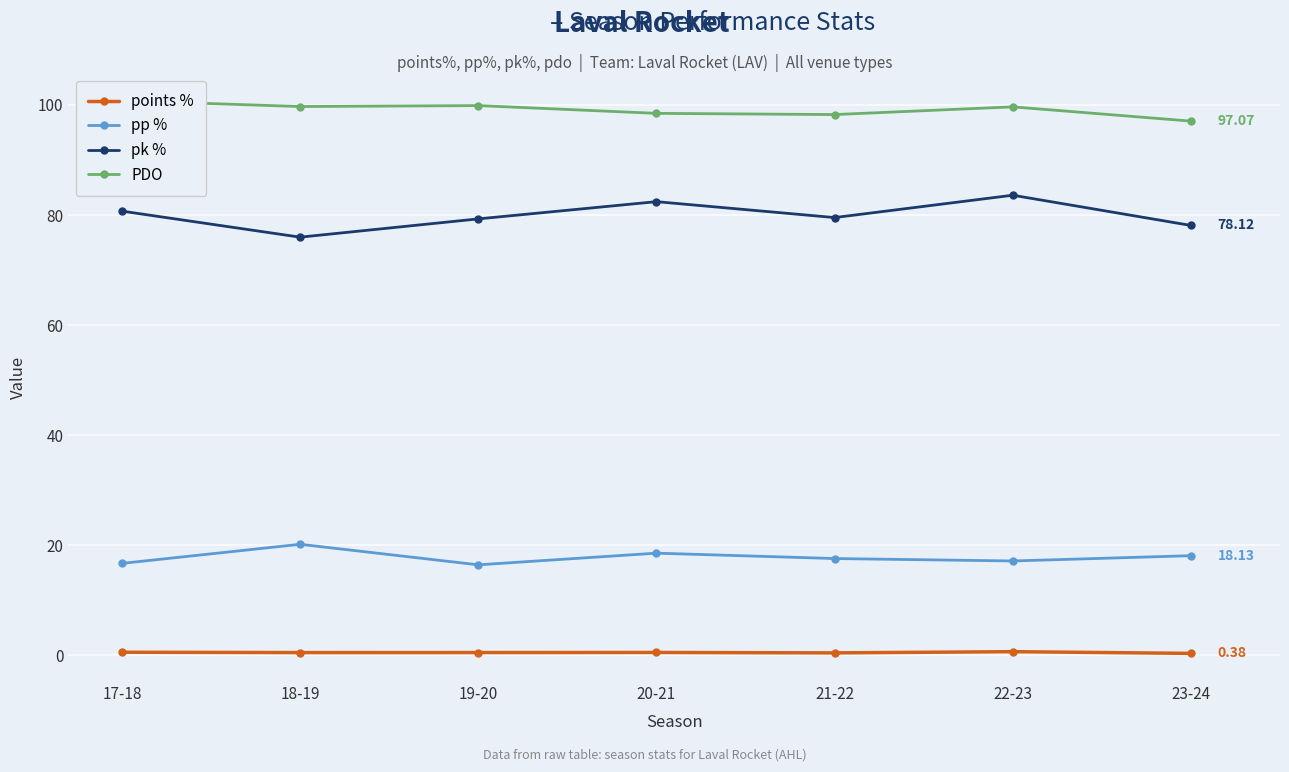

True or false: pk % and PDO intersect in this chart.

False